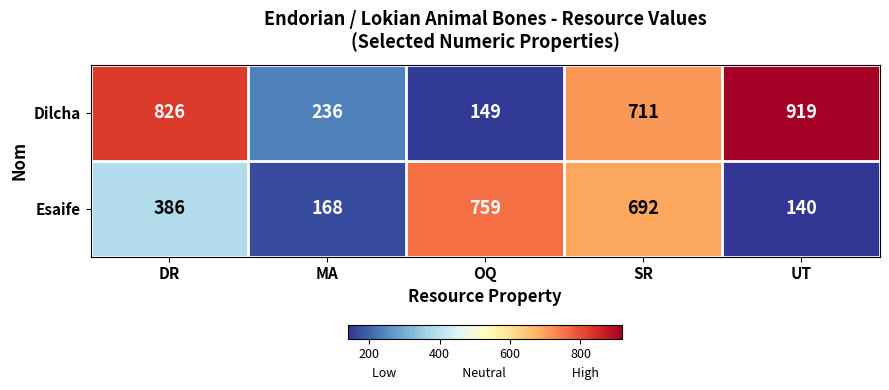

What is the difference between the Esaife values at UT and OQ?

619